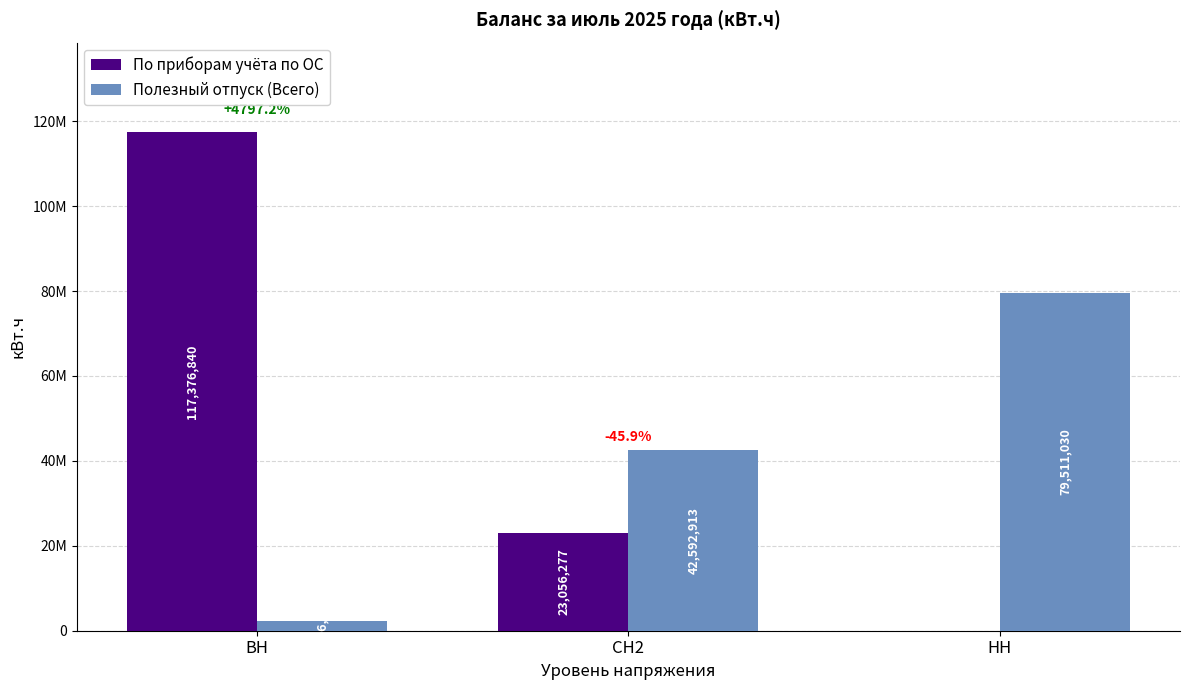

Is it true that По приборам учёта по ОС equals 117376840 at ВН?

True